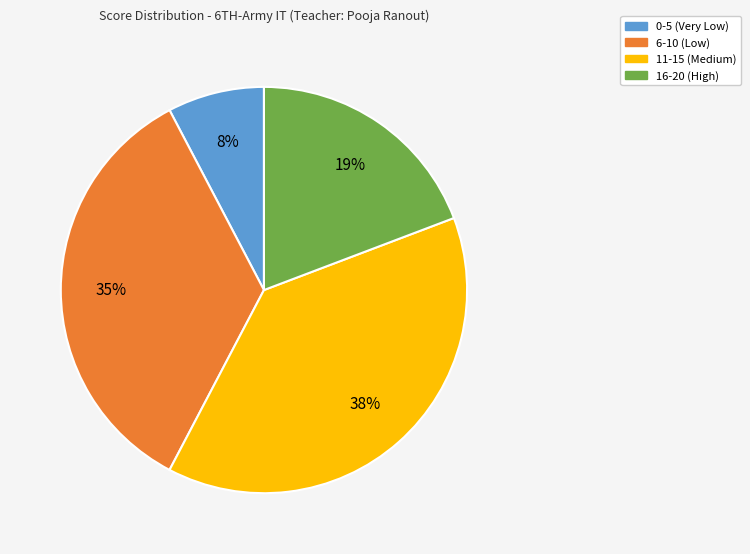

To the nearest percent, what is the average slice percentage?

25%